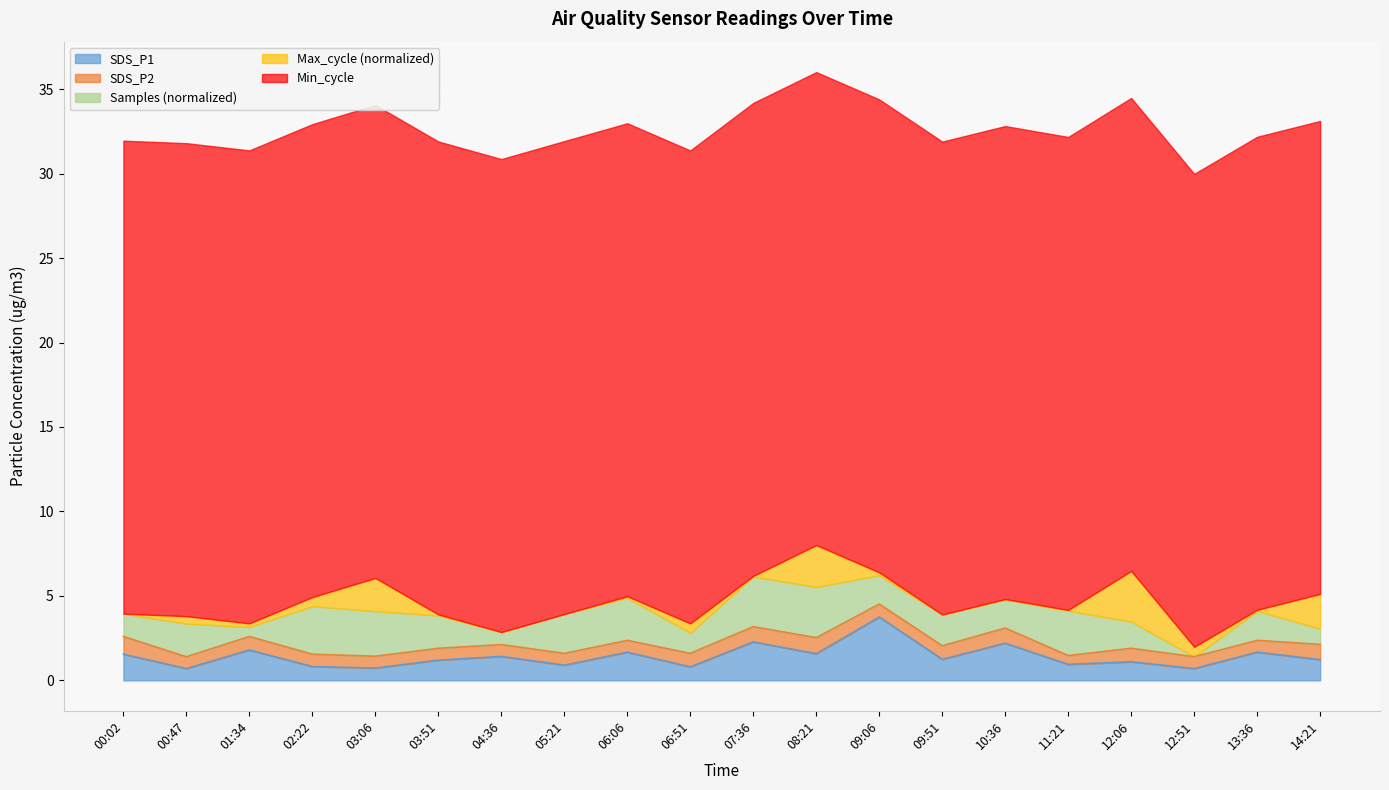

What is the value of the 16th point from the left?

0.9